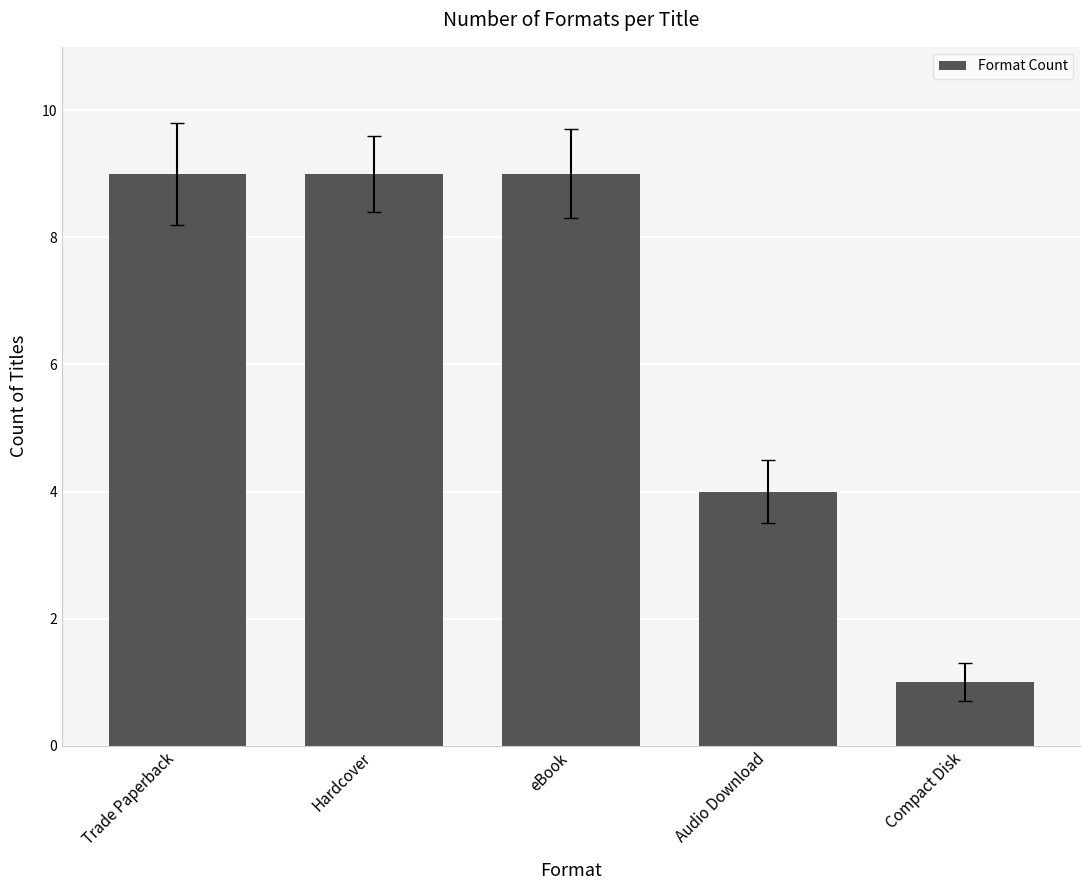

How many distinct data groups are displayed?

1